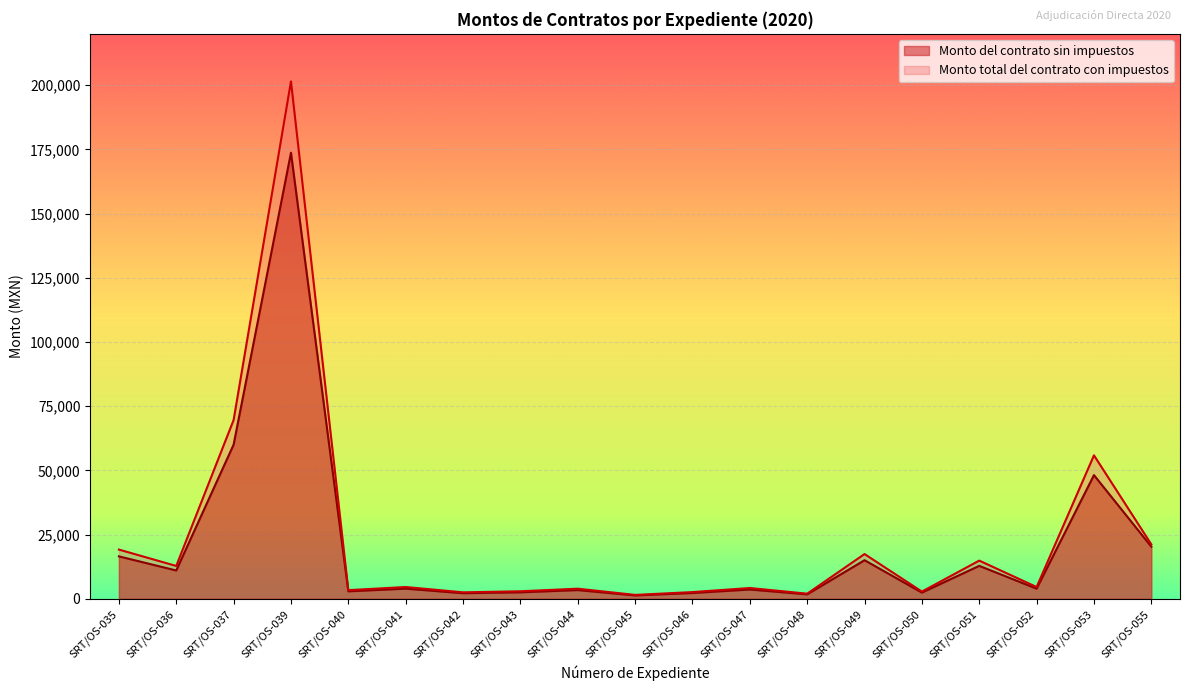

The Monto del contrato sin impuestos series shows 1282.8 at SRT/OS-045. True or false?

True